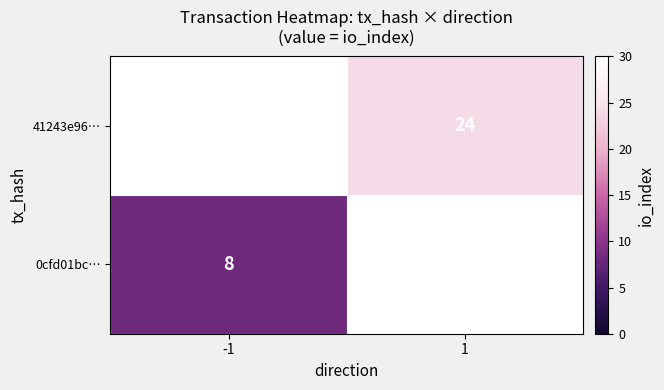

The value of 41243e96… at 1 is 33. True or false?

False